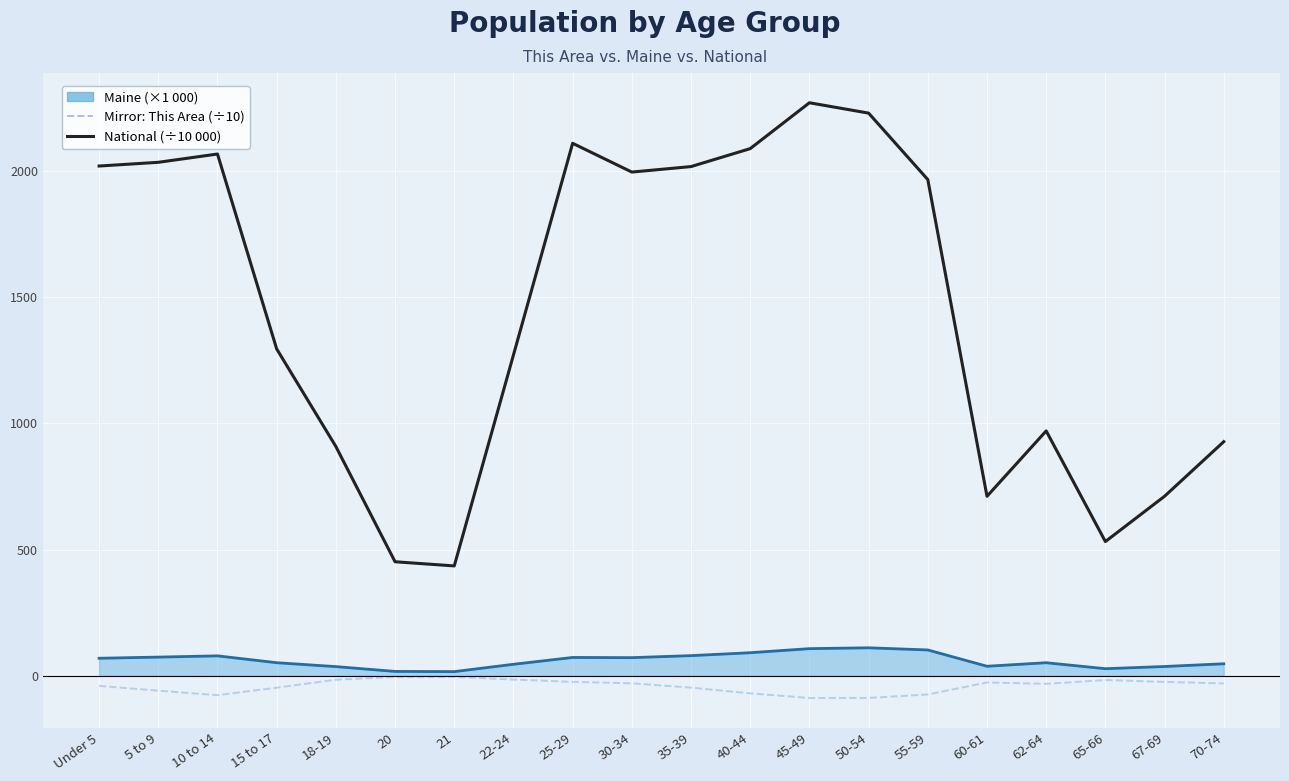

What is the greatest value displayed?

2270.9